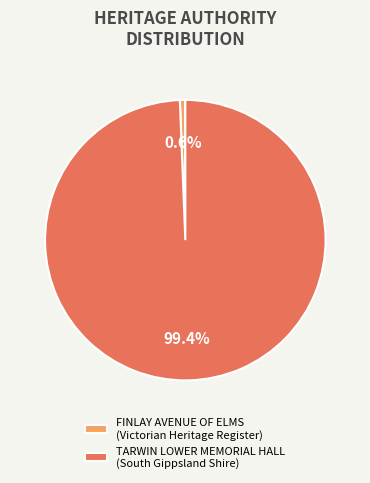

Does FINLAY AVENUE OF ELMS account for over 50% of the chart?

No